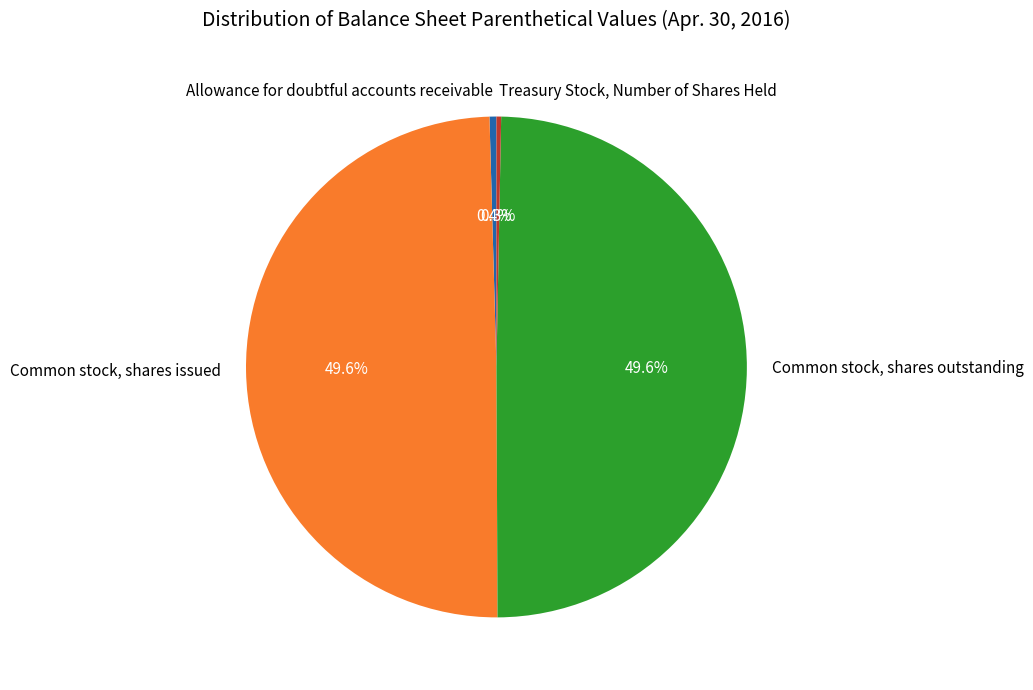

What is the ratio of the value at Common stock, shares issued to the value at Allowance for doubtful accounts receivable?

111.8